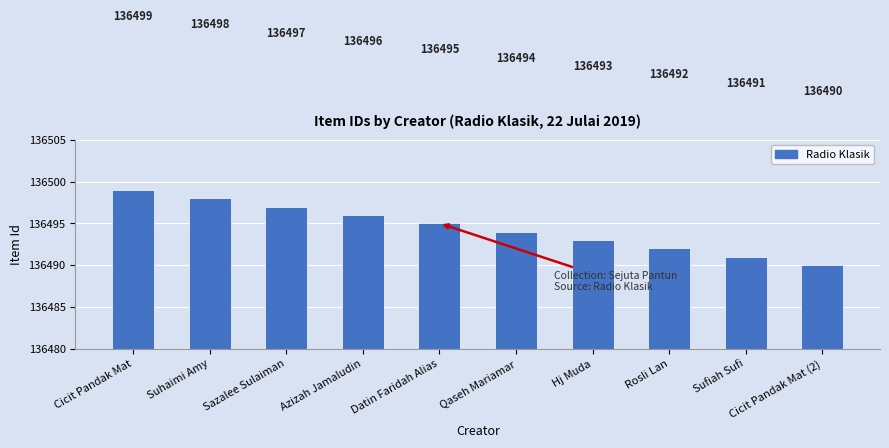

What is the label of the 1st bar from the left?

Cicit Pandak Mat